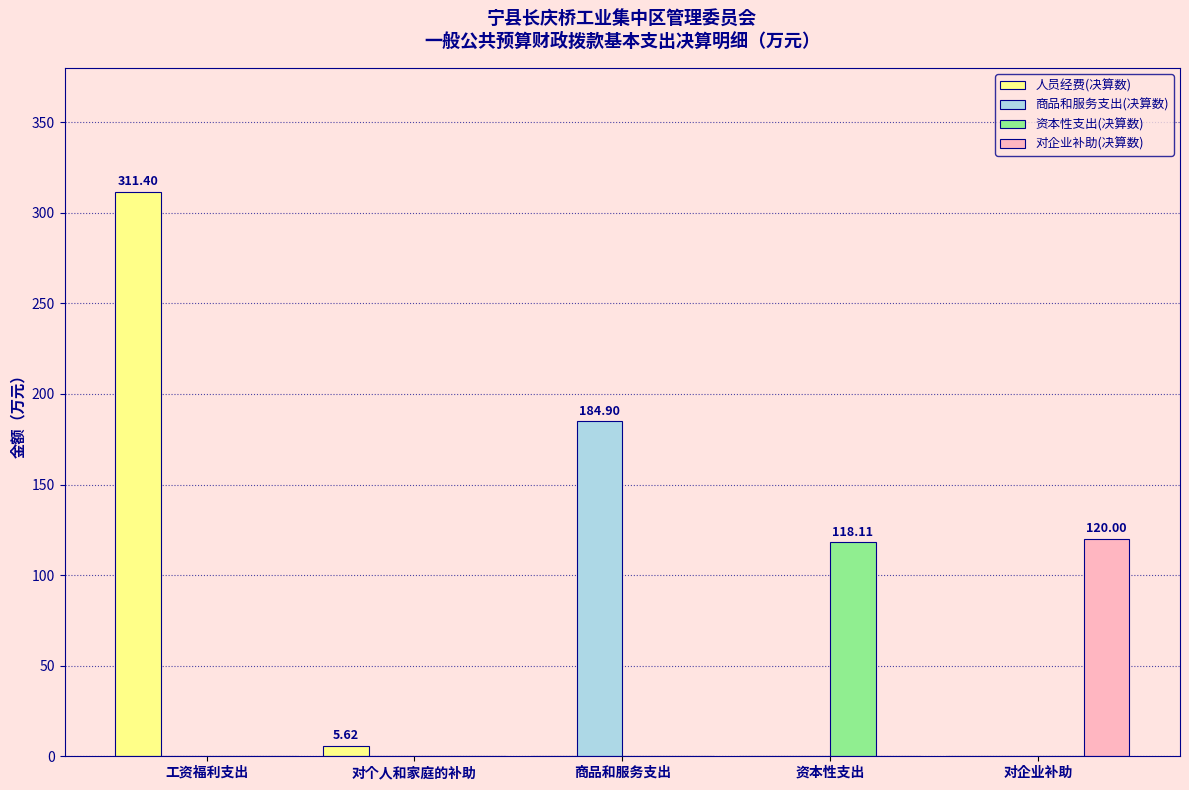

Which series has the largest total across all categories?

人员经费(决算数)